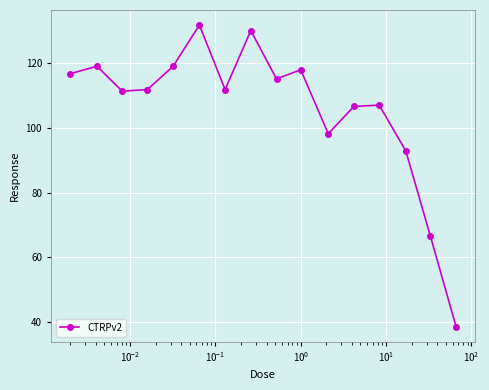

What is the difference between the second highest and minimum values?

91.3